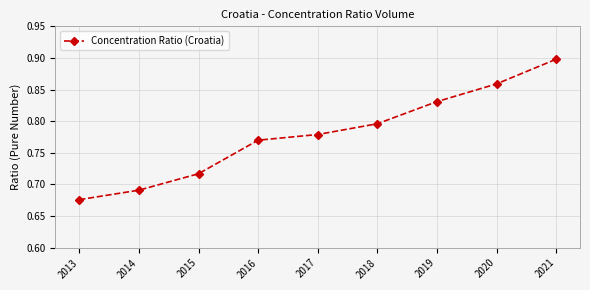

True or false: the data shows 0.4 at 2017.

False